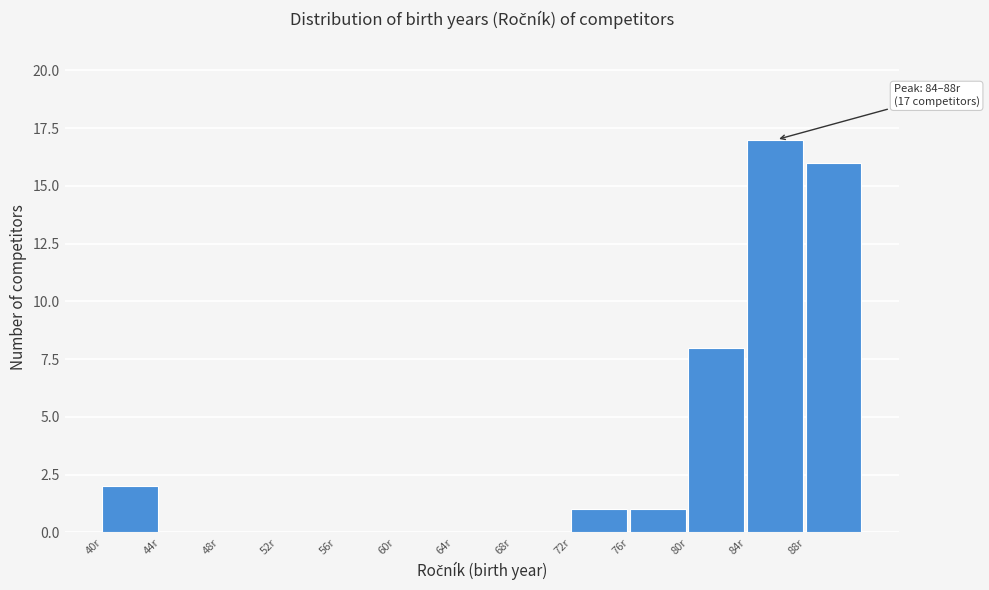

Which range on the x-axis has the tallest bar?

84 to 88